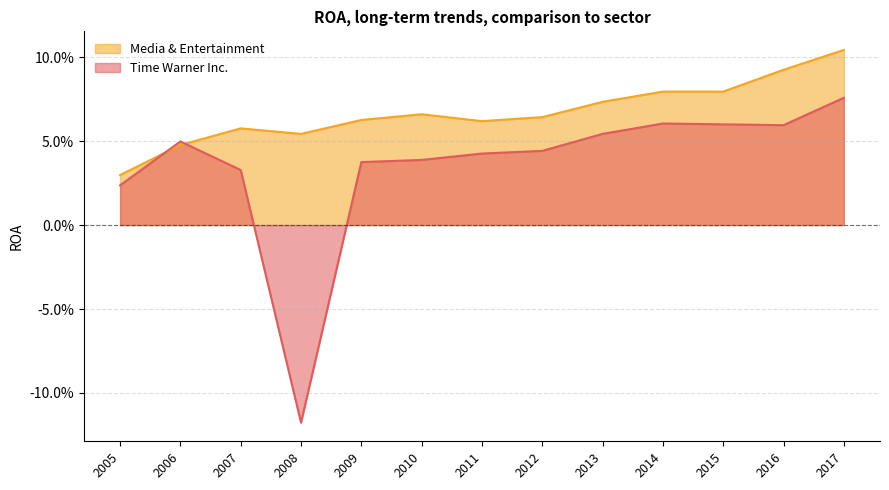

Reading left to right, list all the values displayed in this chart.

Time Warner Inc.: 2017=0.1	2016=0.1	2015=0.1	2014=0.1	2013=0.1	2012=0.0	2011=0.0	2010=0.0	2009=0.0	2008=-0.1	2007=0.0	2006=0.0	2005=0.0
Media & Entertainment: 2017=0.1	2016=0.1	2015=0.1	2014=0.1	2013=0.1	2012=0.1	2011=0.1	2010=0.1	2009=0.1	2008=0.1	2007=0.1	2006=0.0	2005=0.0